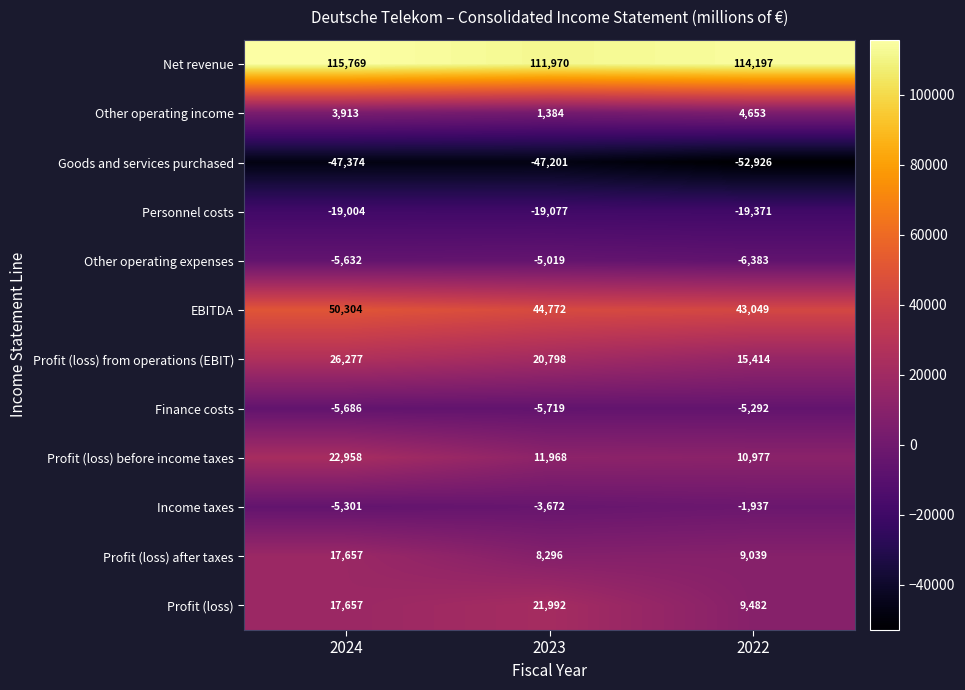

What is the average value of the Profit (loss) series?

16377